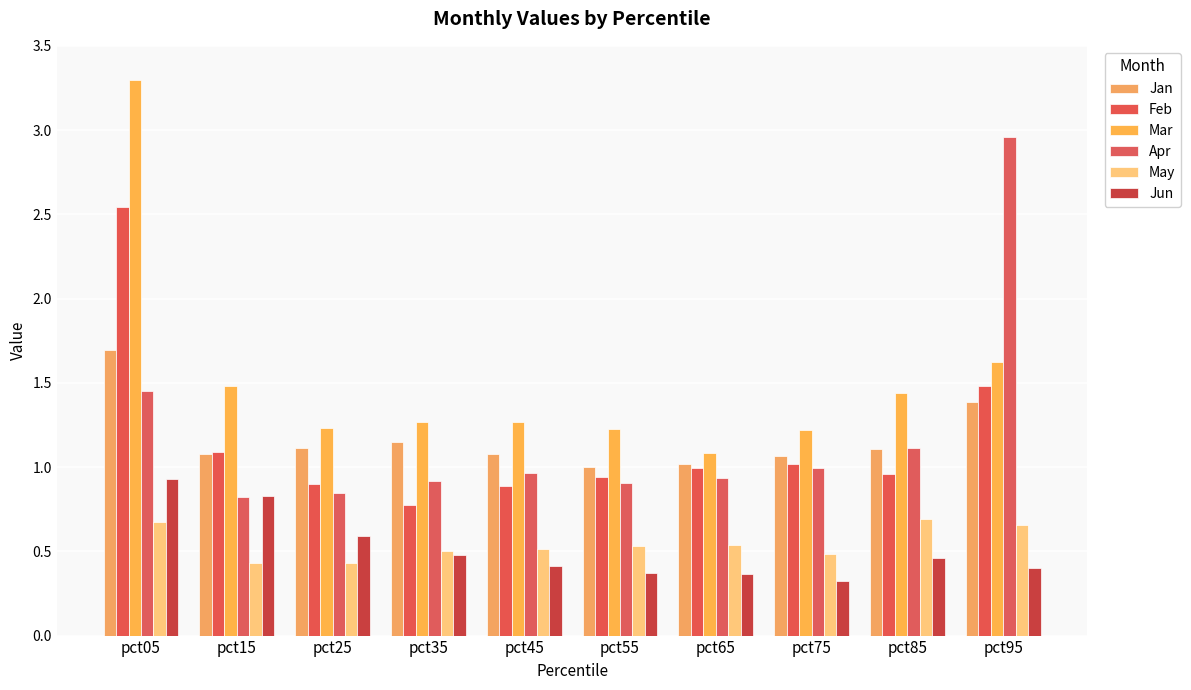

Which series has the largest range (max minus min)?

Mar